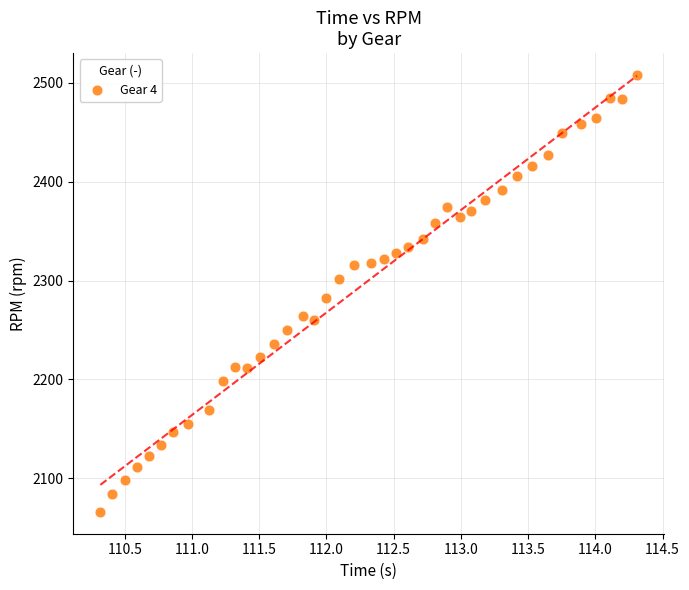

What Y value in the scatter plot is closest to 2287?

2282